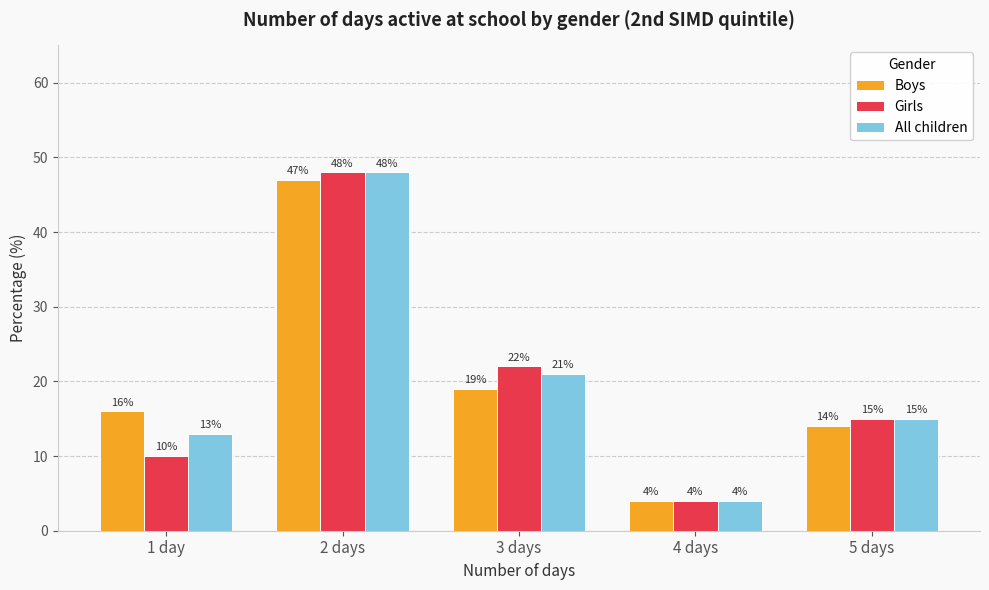

List the labels in order of Boys value, largest first.

2 days, 3 days, 1 day, 5 days, 4 days